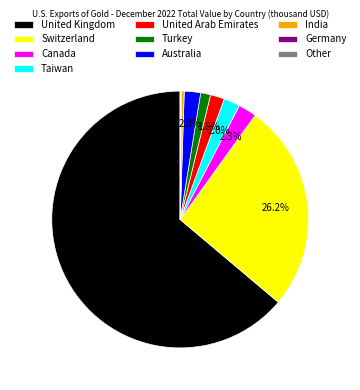

Which category accounts for the majority?

United Kingdom